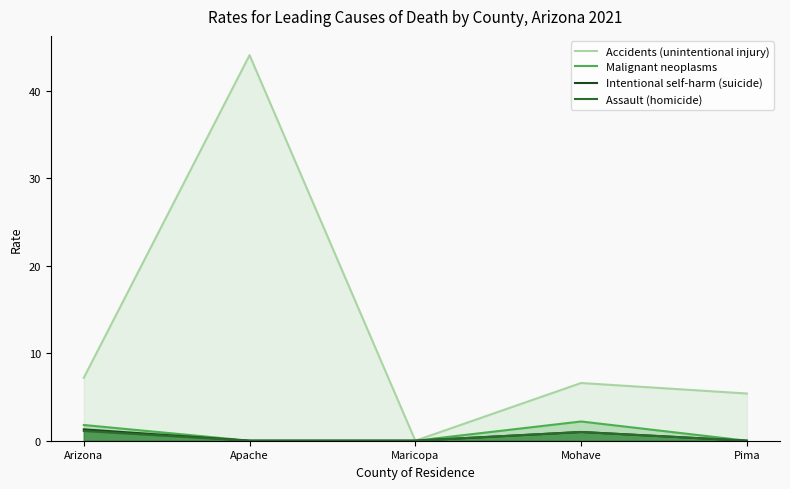

The value of Accidents (unintentional injury) at Pima is 5.4. True or false?

True